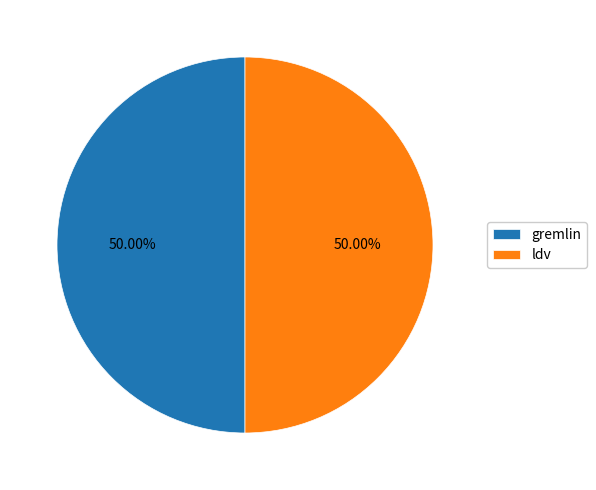

Is the sum of gremlin and ldv greater than half?

Yes